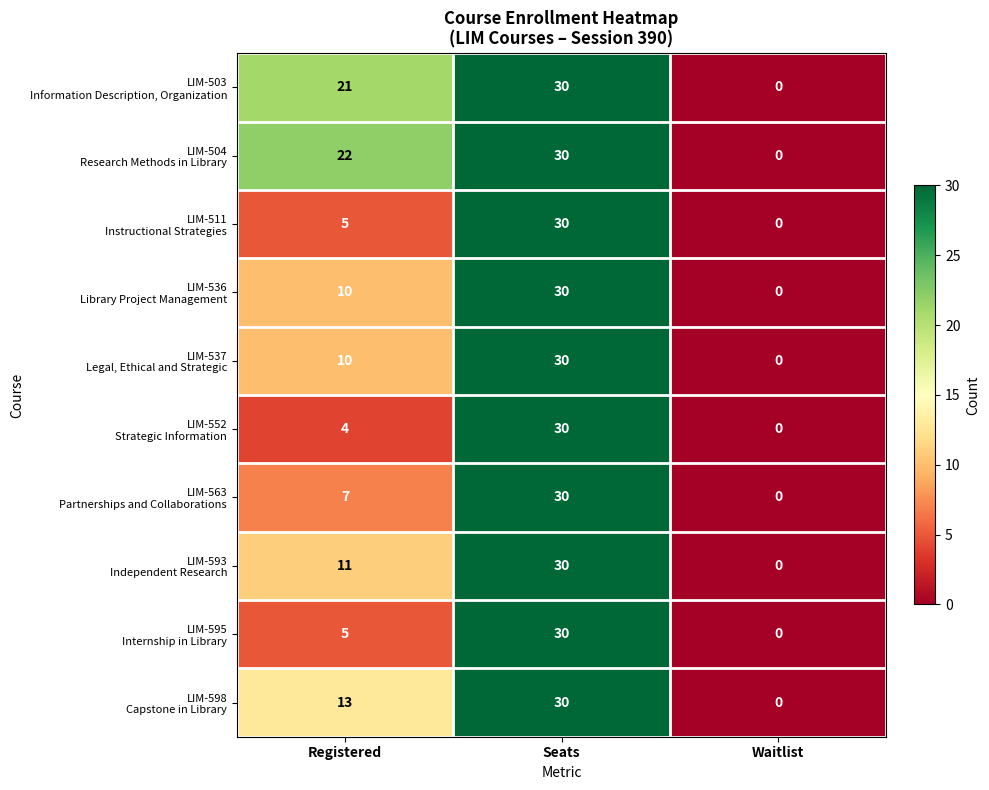

What is the spread (max minus min) of values at Registered?

18